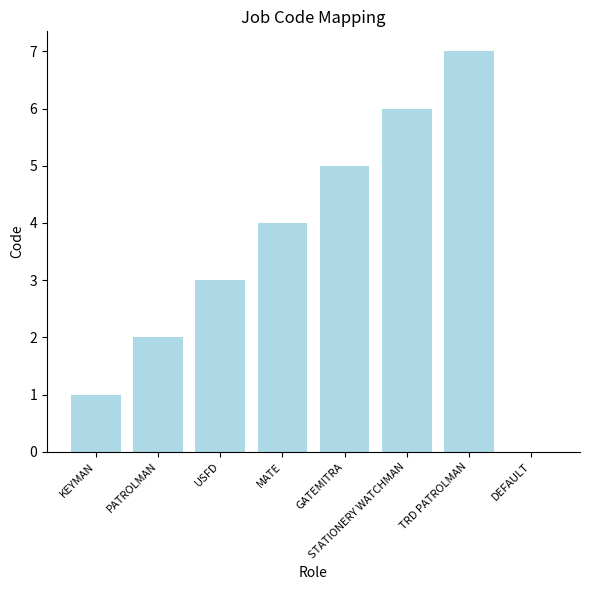

Are the bars horizontal?

No